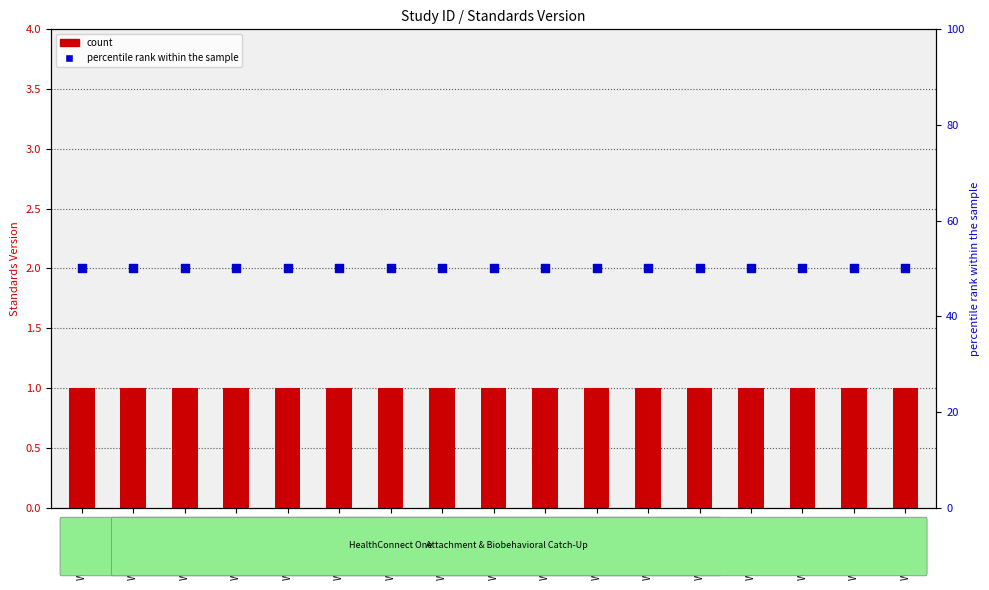

What is the total value across all series at WWHV045815?

51